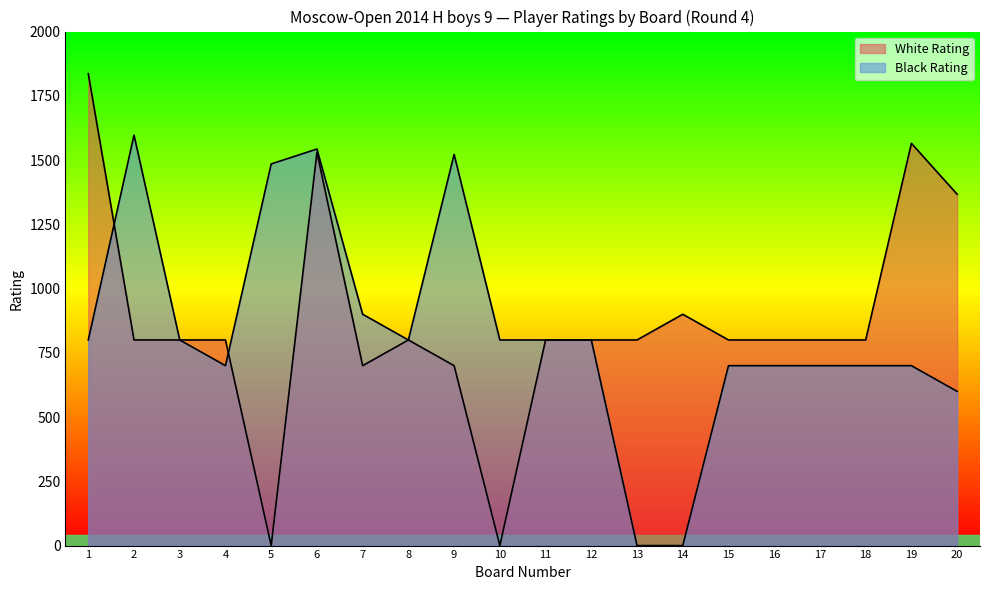

Between 2 and 8, which is larger?

2